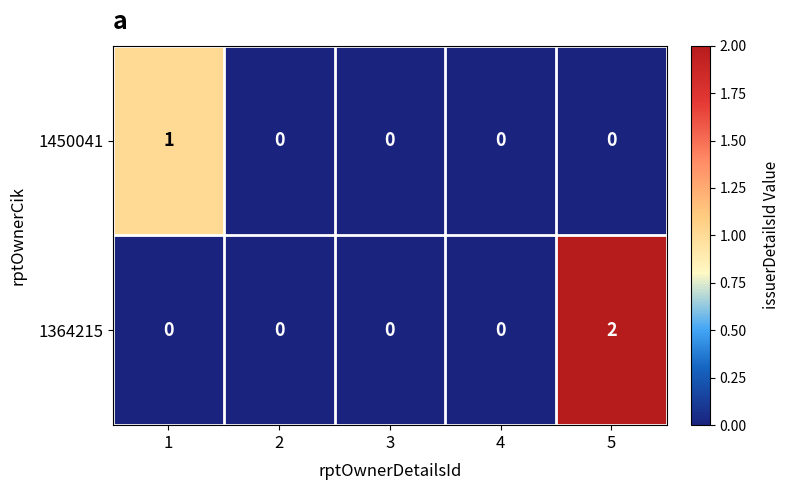

Reading right to left, transcribe all the data shown in this chart.

1450041: 5=0	4=0	3=0	2=0	1=1
1364215: 5=2	4=0	3=0	2=0	1=0